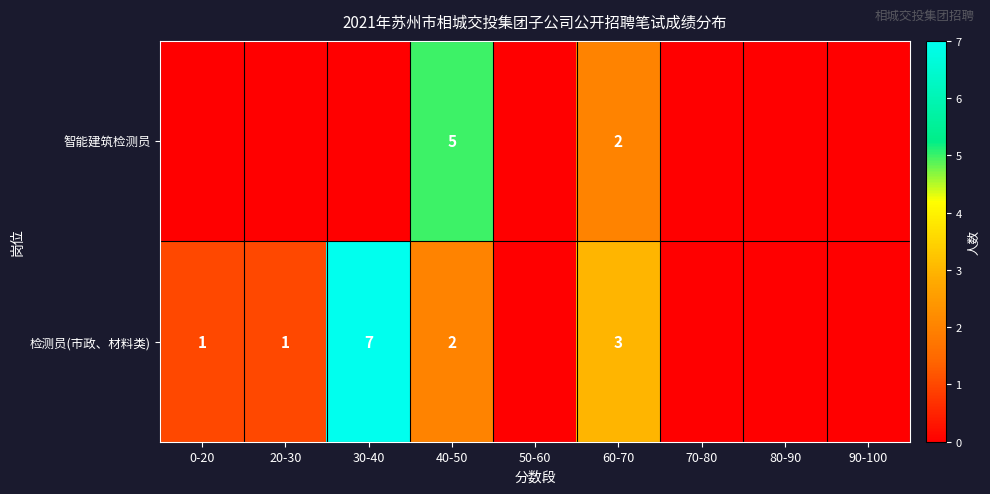

The 智能建筑检测员 series shows 1 at 60-70. True or false?

False